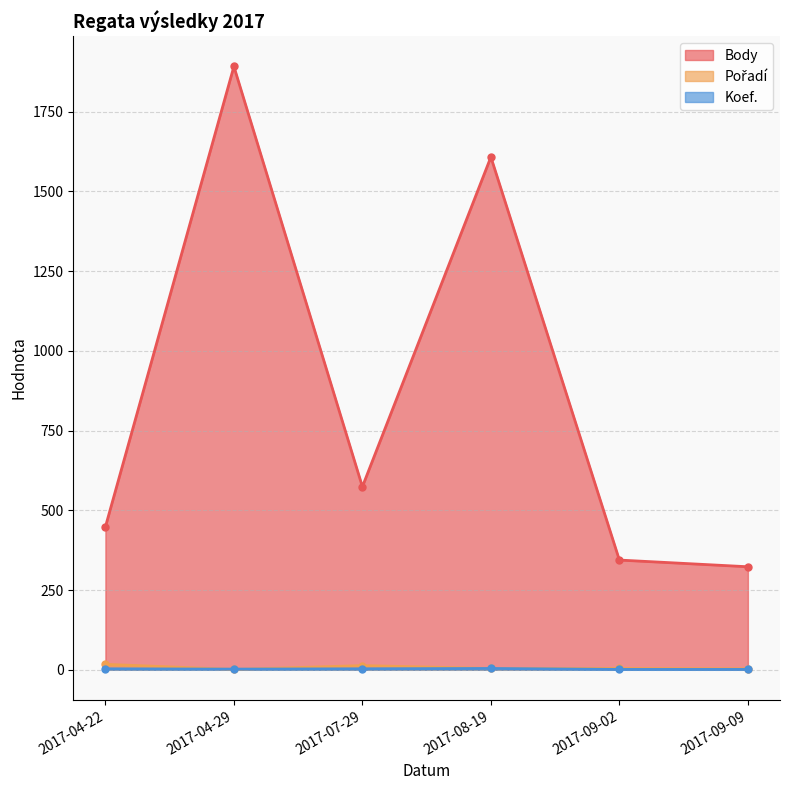

The value of Pořadí at 2017-09-02 is 4. True or false?

True